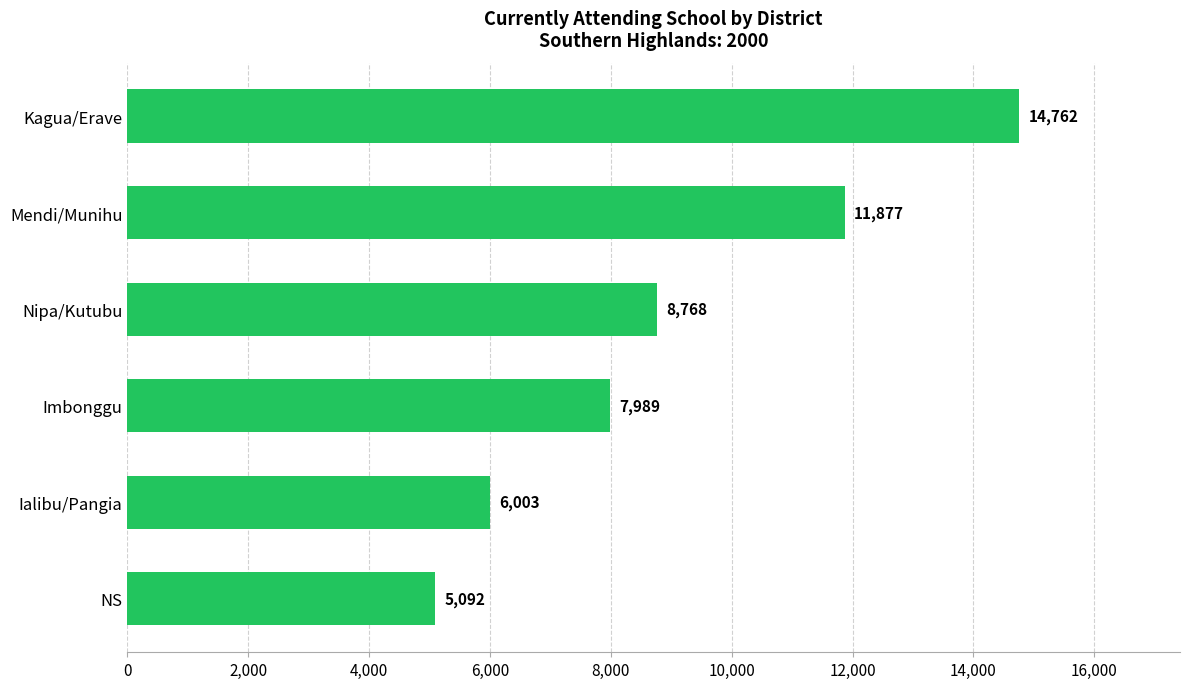

Reading bottom to top, what are all the values shown in this chart?

5092	6003	7989	8768	11877	14762